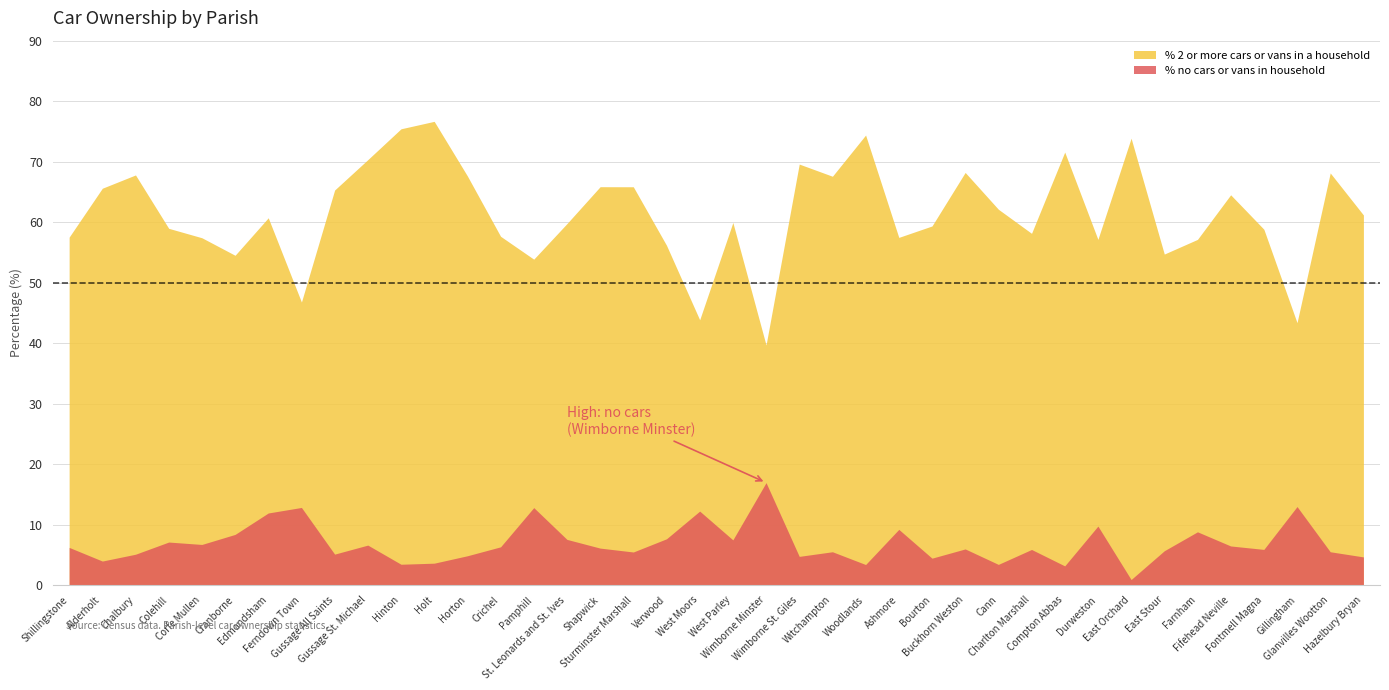

Which series has the largest range (max minus min)?

% 2 or more cars or vans in a household